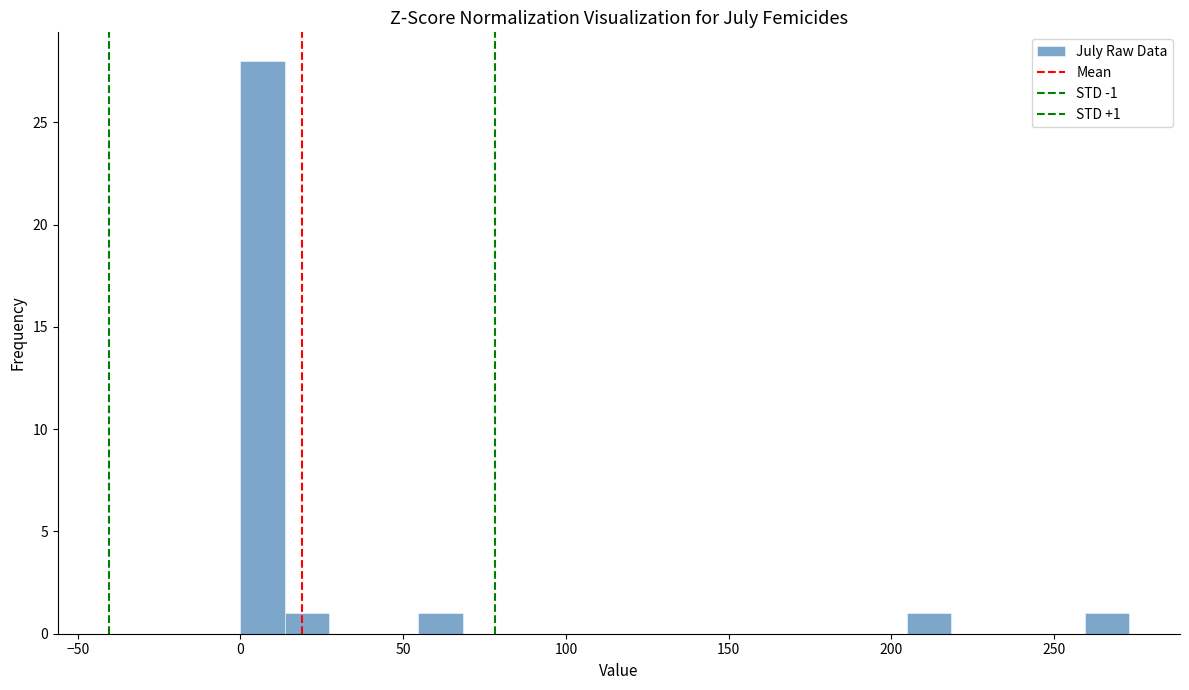

Read against the x-axis, roughly where is the centre of the tallest bar?

5